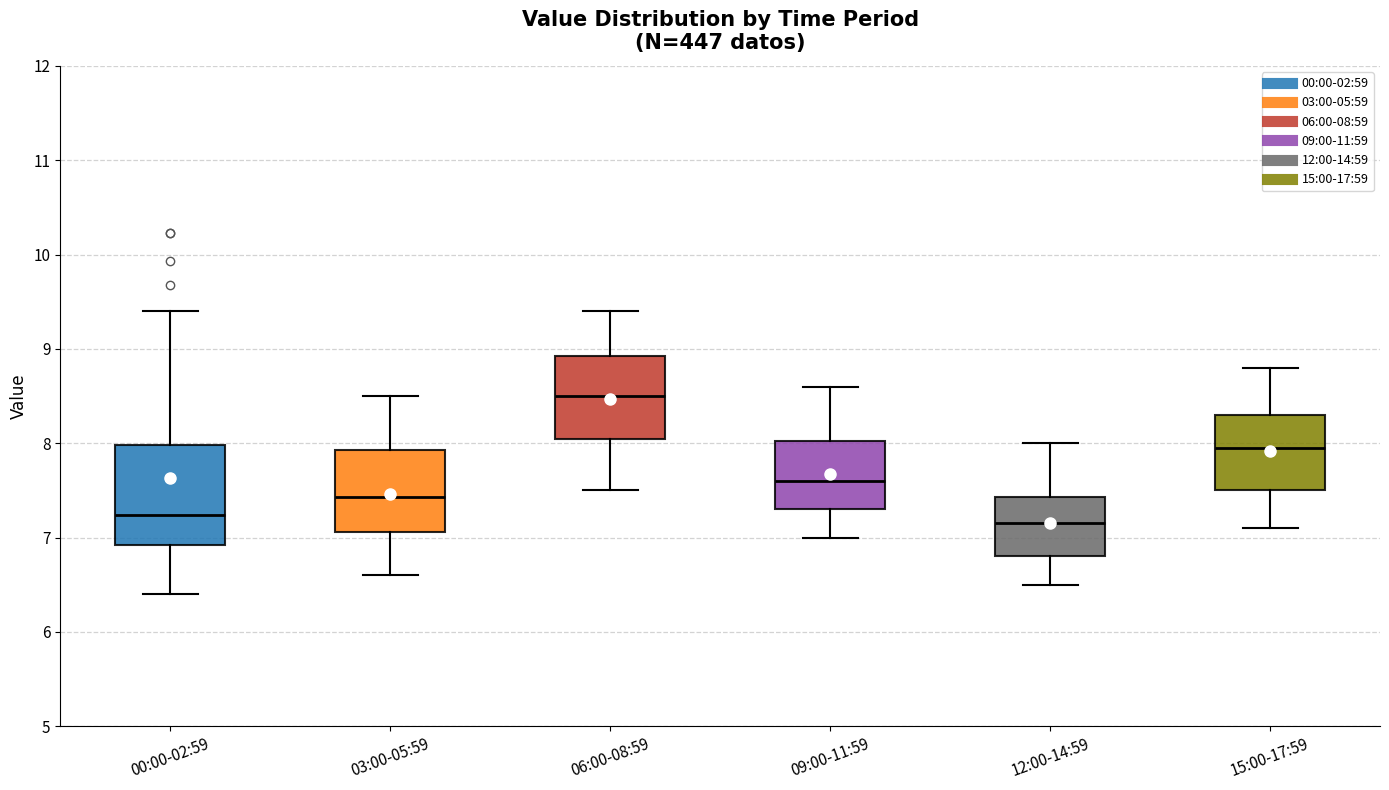

Reading left to right, transcribe this box plot: for each box, give where its median line is, the range the box spans, and where its two whiskers end, as read against the y-axis. The values are not printed on the chart, so give them approximately, as read against the axis.

00:00-02:59: median 7.2, box 6.9 to 8.0, whiskers 6.4 to 9.4
03:00-05:59: median 7.4, box 7.1 to 7.9, whiskers 6.6 to 8.5
06:00-08:59: median 8.5, box 8.1 to 8.9, whiskers 7.5 to 9.4
09:00-11:59: median 7.6, box 7.3 to 8.0, whiskers 7.0 to 8.6
12:00-14:59: median 7.2, box 6.8 to 7.4, whiskers 6.5 to 8.0
15:00-17:59: median 8.0, box 7.5 to 8.3, whiskers 7.1 to 8.8